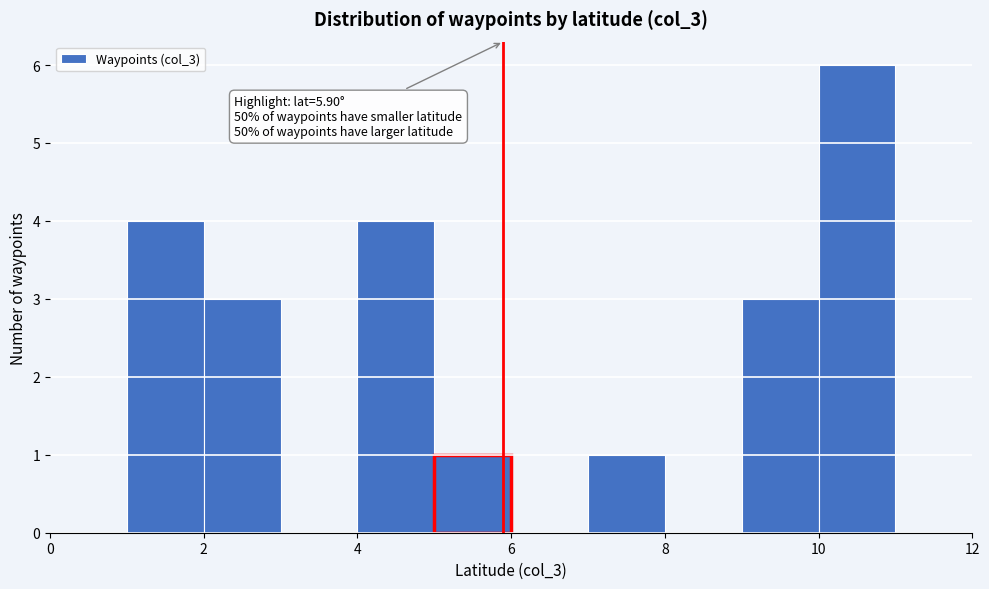

Over which range of the x-axis is the bar tallest?

10 to 11